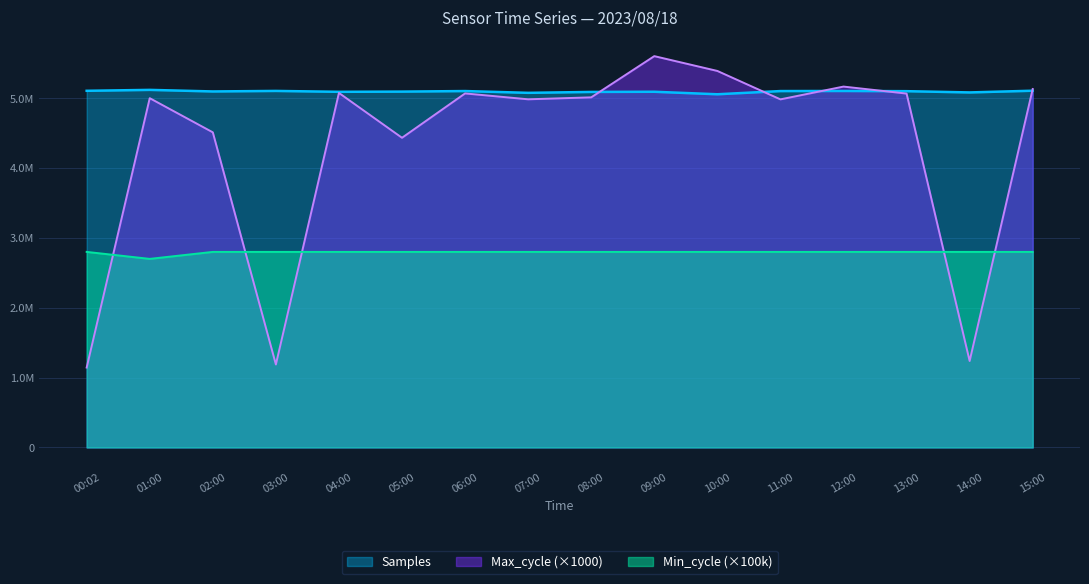

What is the total value across all series at 03:00?

9092945